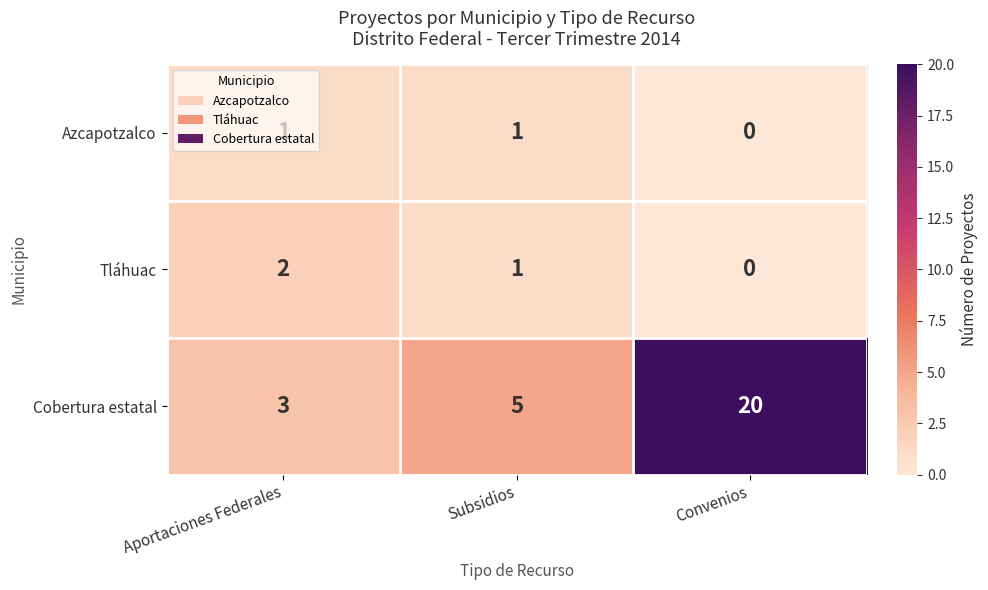

Count the Tláhuac values in the range 0 to 2.

3